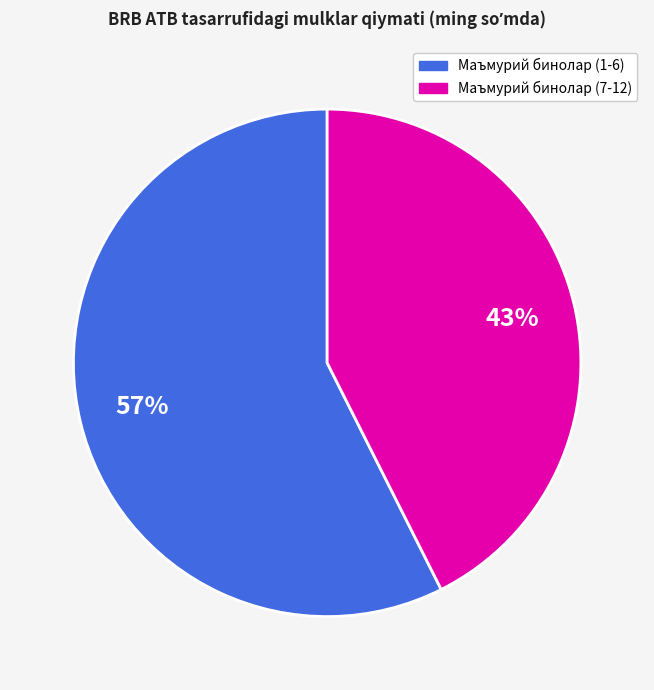

To the nearest percent, what is the average slice percentage?

50%